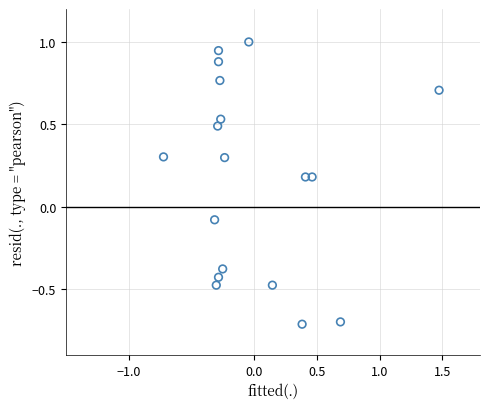

What is the range of X values (max minus min)?

2.2